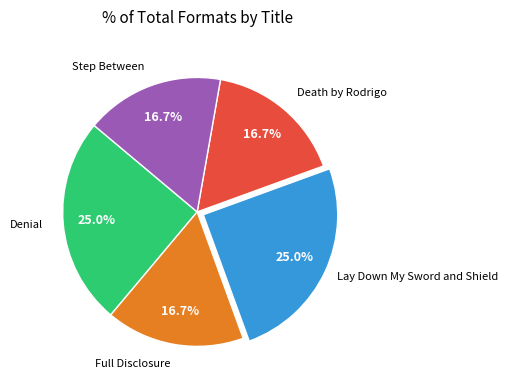

Does any single category account for the majority?

No